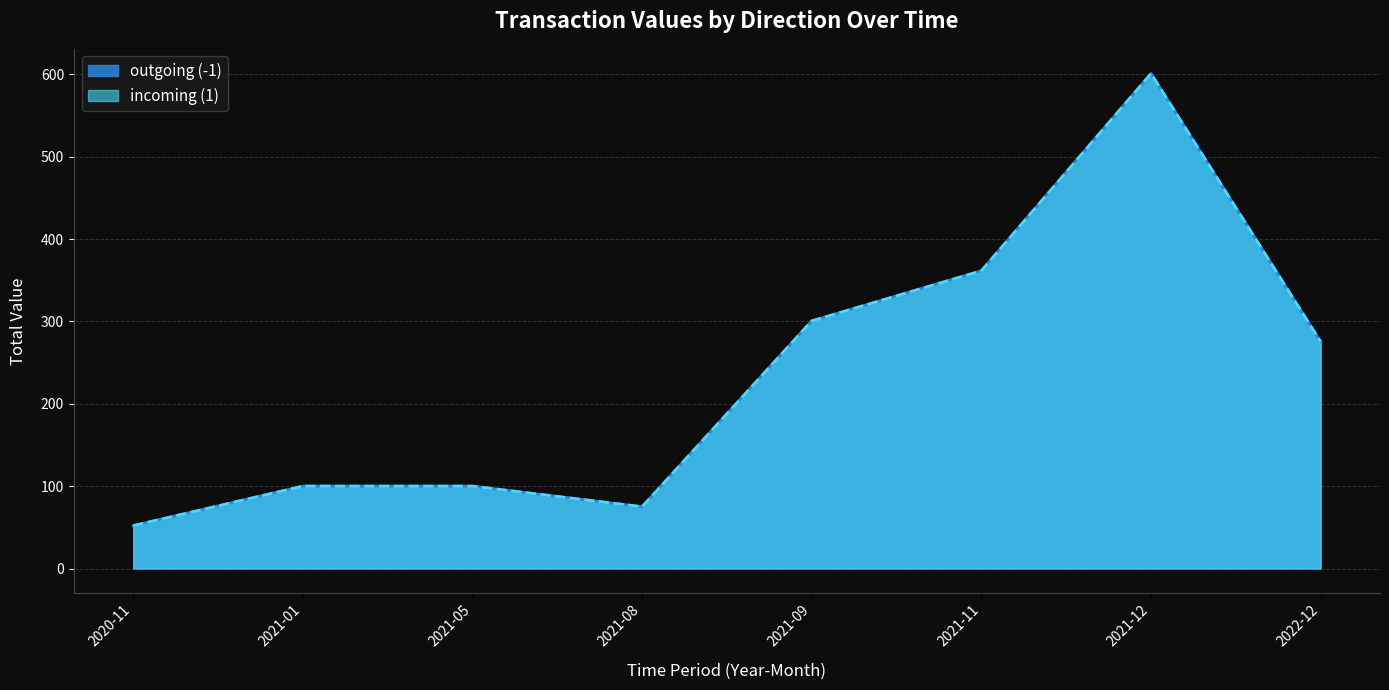

Is it true that the value at 21 is 88.8?

False